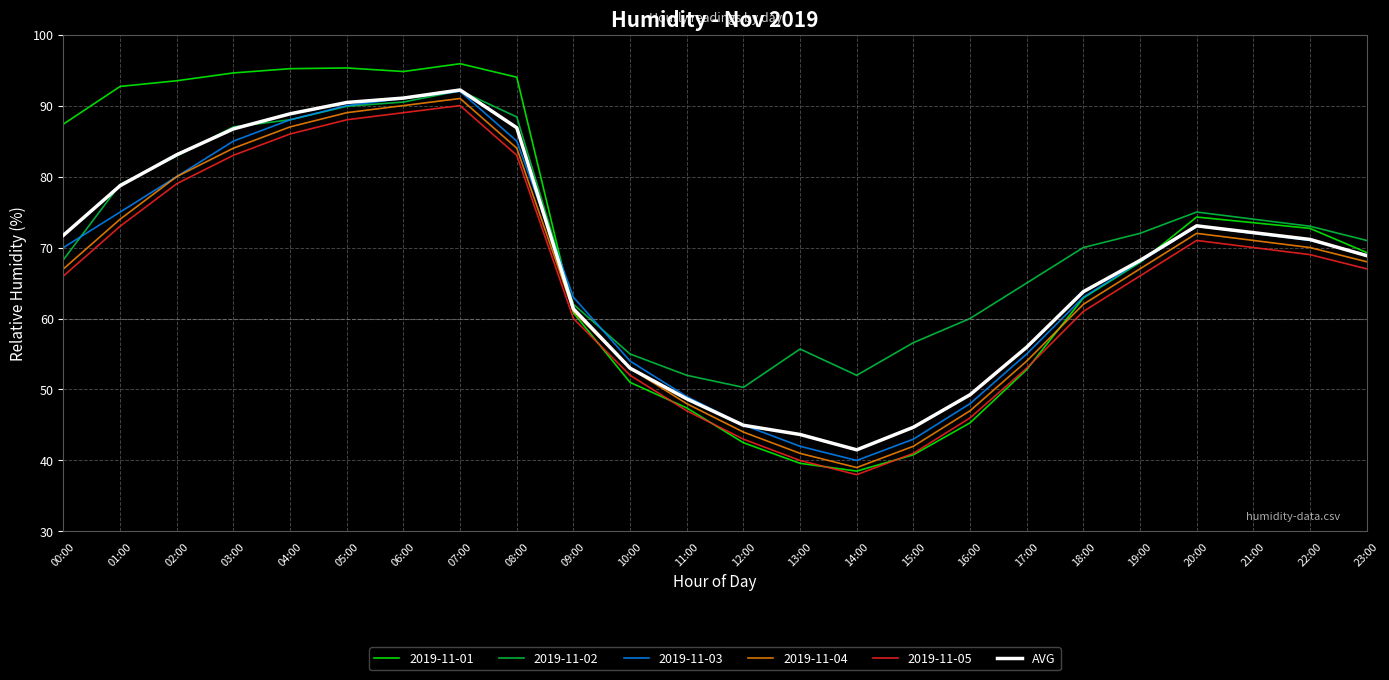

What is the spread (max minus min) of values at 19:00?

6.0